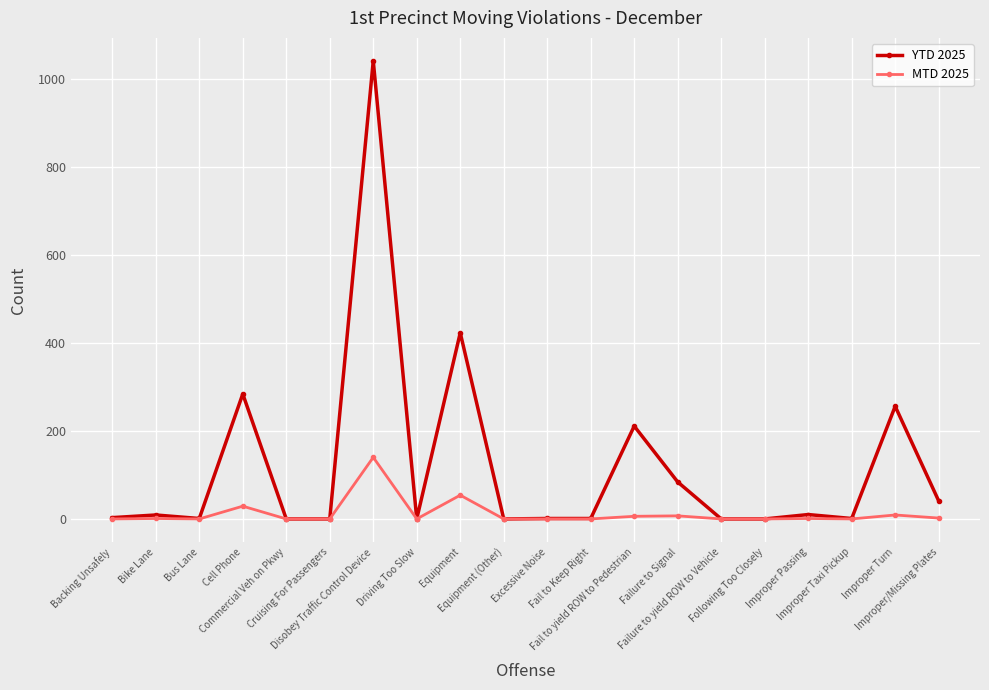

What is the label of the 10th point from the left?

Equipment (Other)